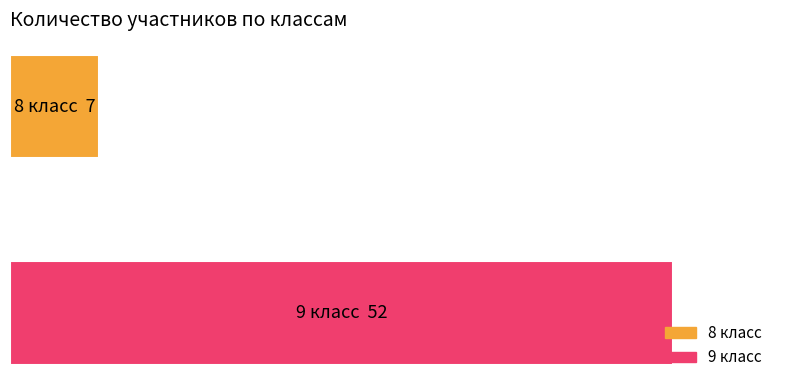

Does the chart contain any negative values?

No